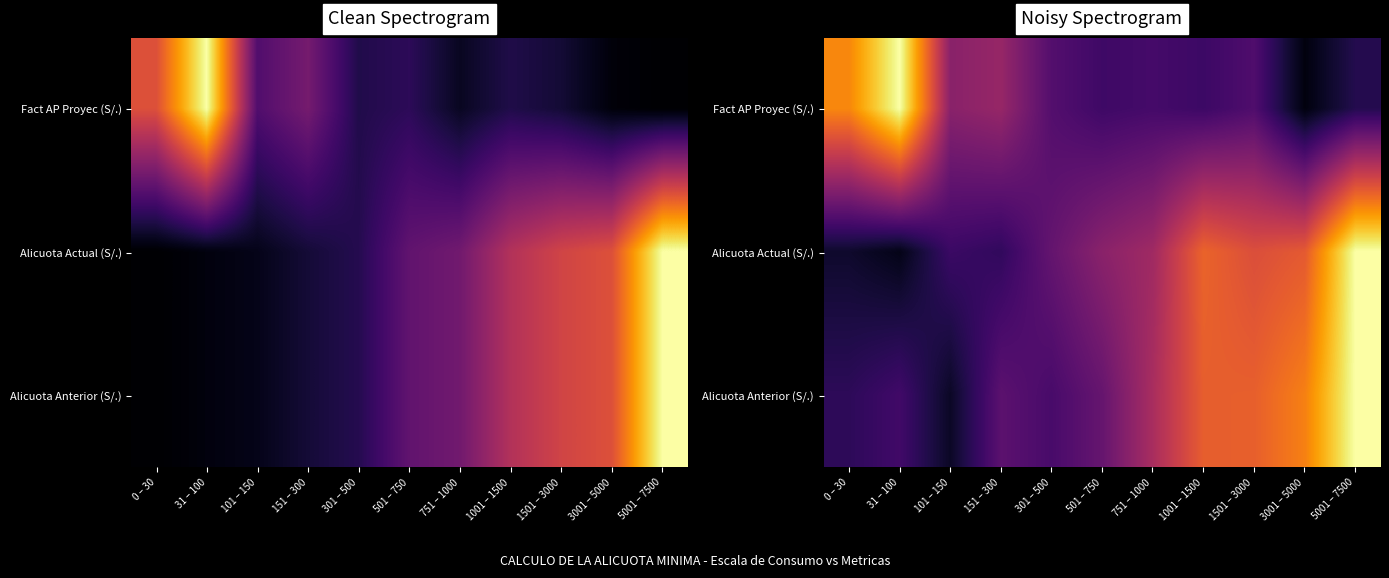

What is the difference between the Alicuota Actual (S/.) values at 1501 – 3000 and 751 – 1000?

0.2